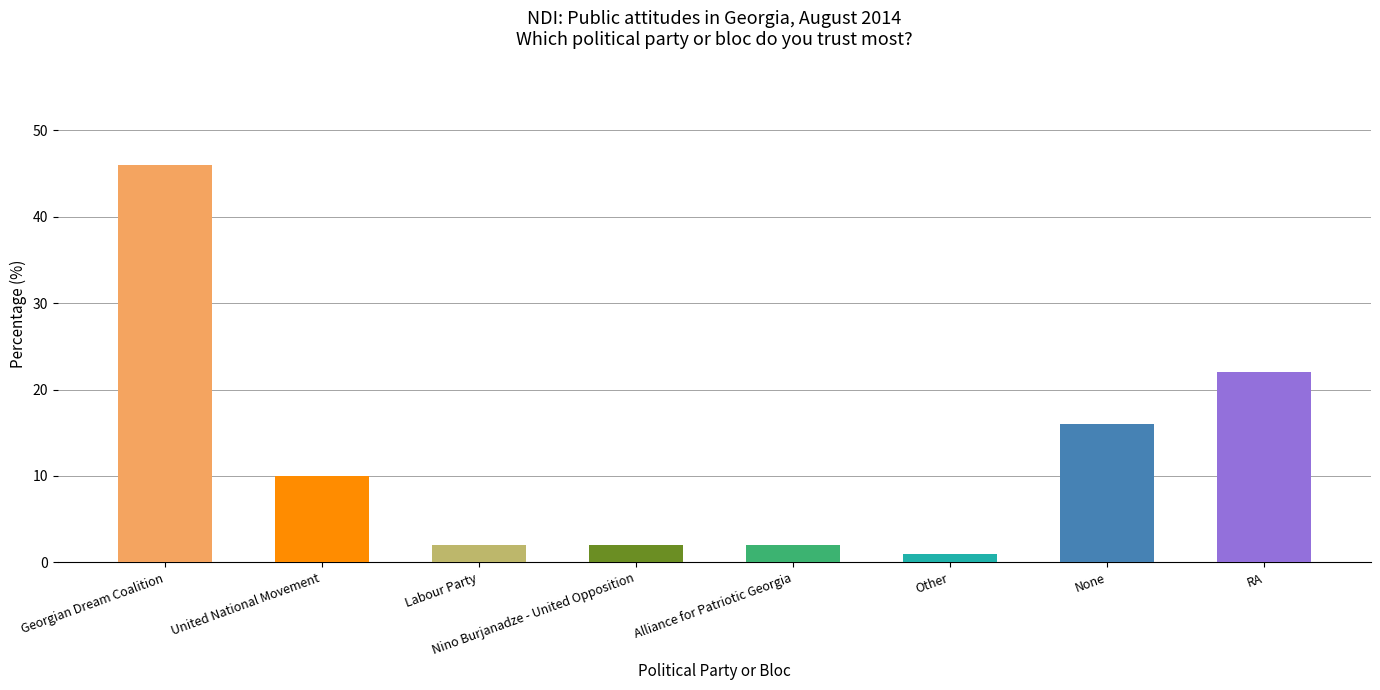

What is the average value?

13